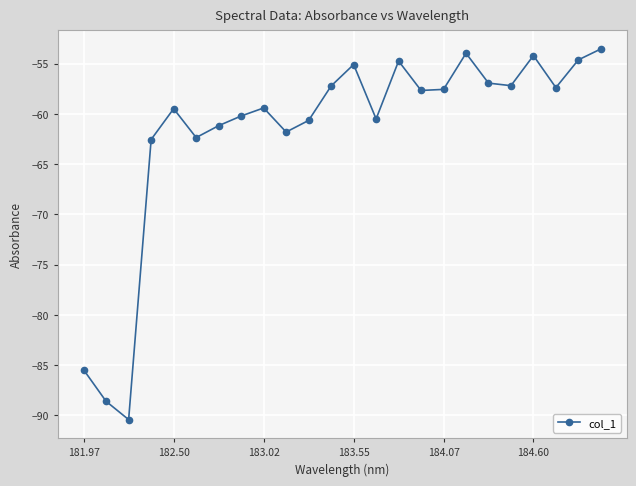

What is the minimum value shown in the chart?

-90.4